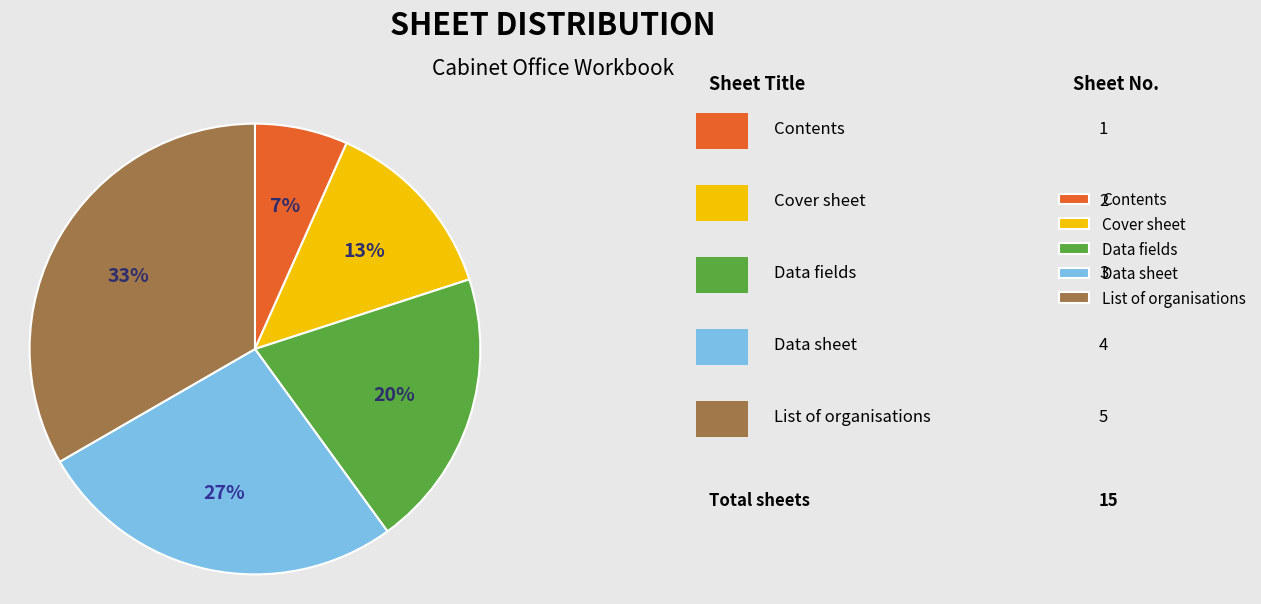

Is it true that Data sheet is 15% of the pie?

False